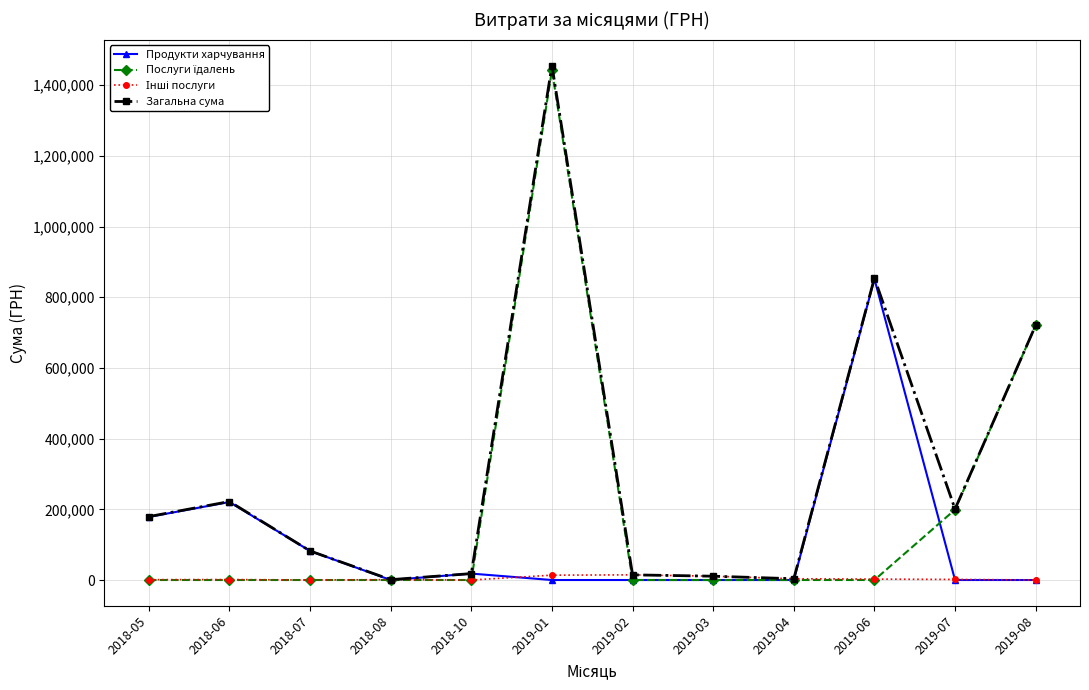

What is the spread (max minus min) of values at 2018-07?

82166.8